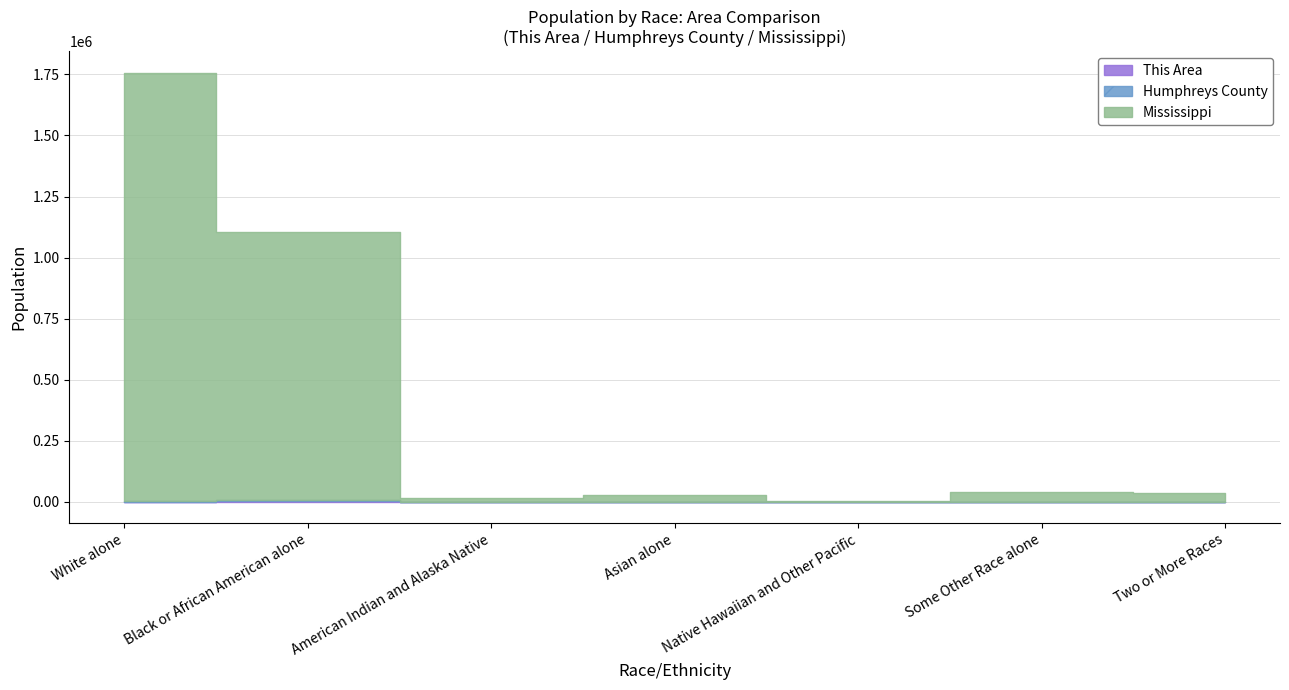

Read the This Area value at Some Other Race alone.

3.5